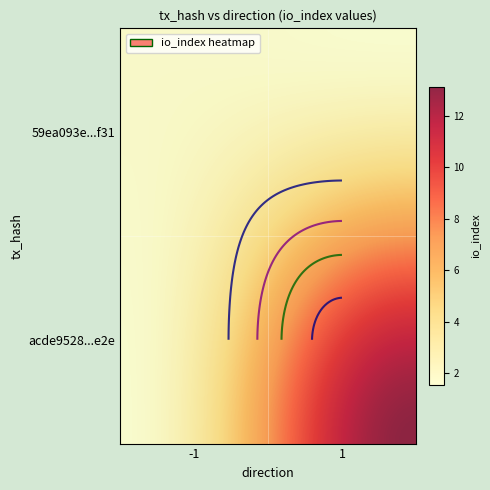

The value of acde95289c8157addb1516f1fa933611469ff2e at -1 is 0. True or false?

False